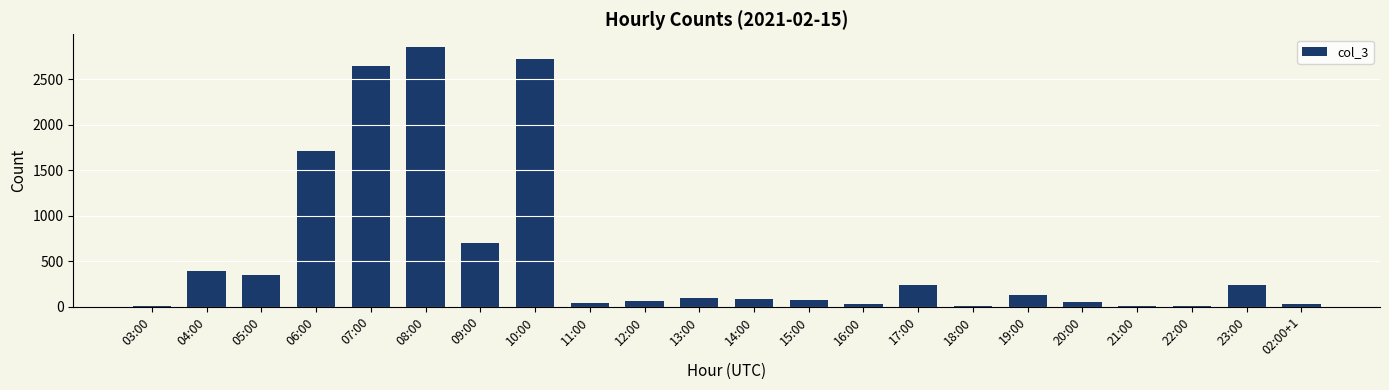

At which category does the chart reach its peak across all series?

08:00